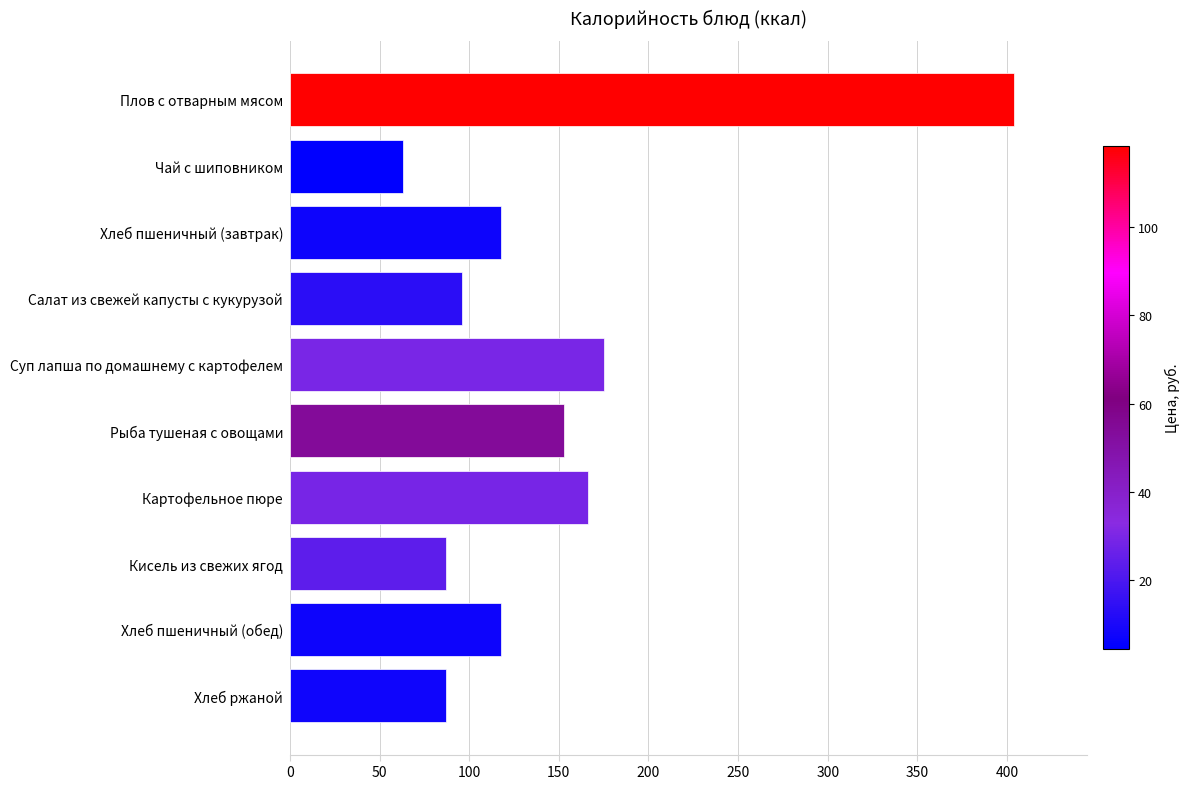

How many data points are less than 117?

4